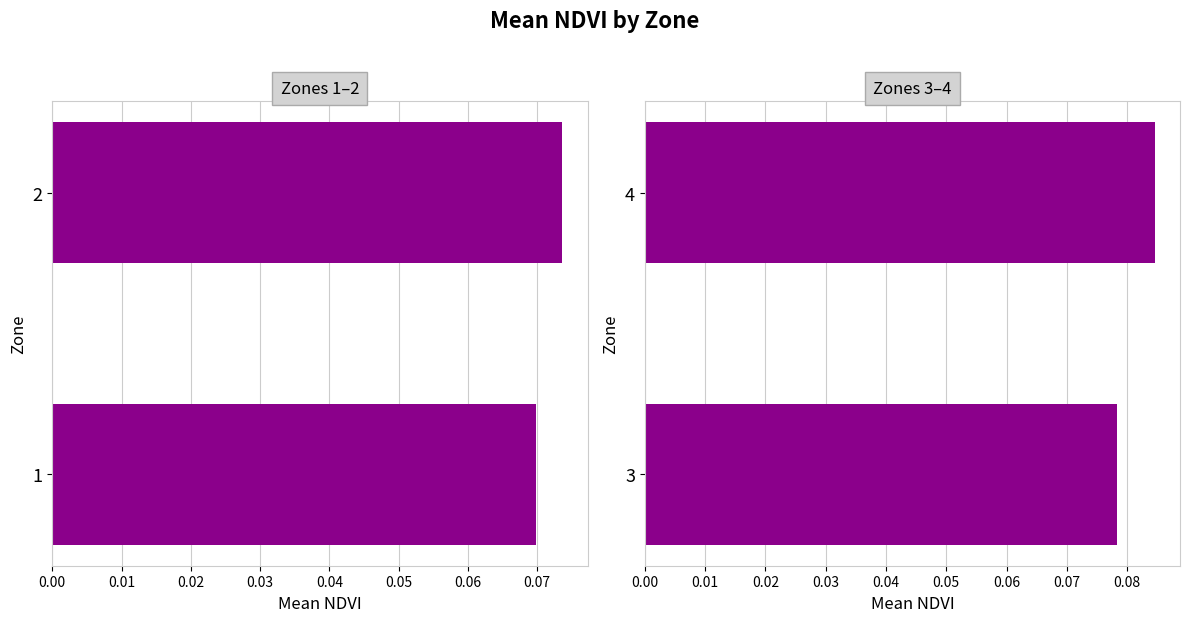

What is the value of the 1st bar from the left?

0.1